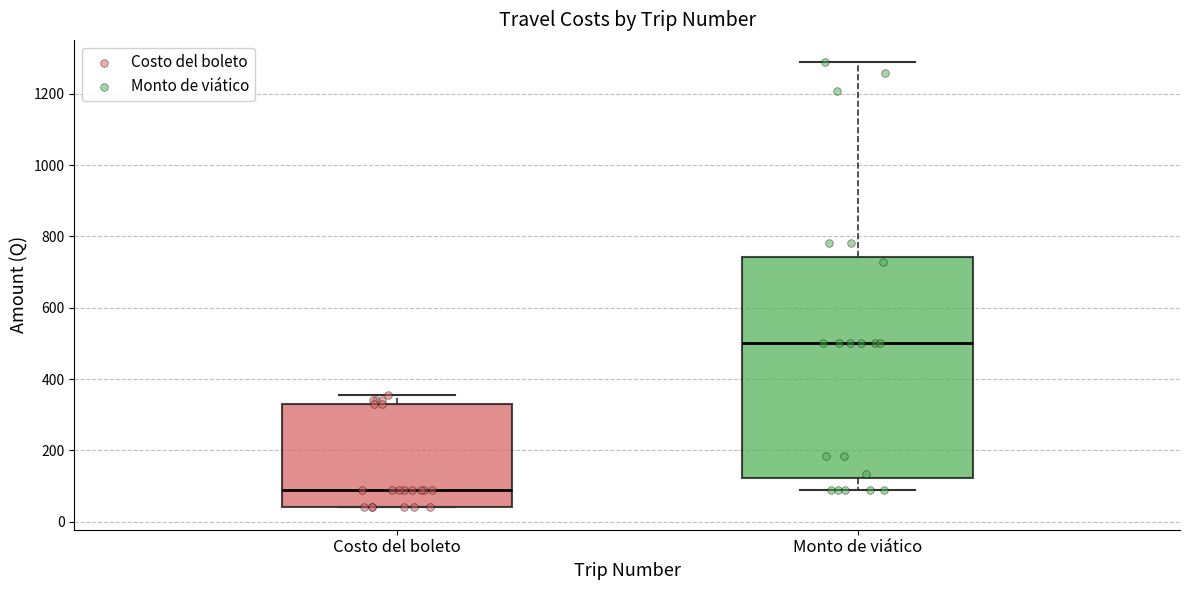

Reading left to right, transcribe this box plot: for each box, give where its median line is, the range the box spans, and where its two whiskers end, as read against the y-axis. The values are not printed on the chart, so give them approximately, as read against the axis.

Costo del boleto: median 100, box 40 to 340, whiskers 40 to 360
Monto de viático: median 500, box 120 to 740, whiskers 100 to 1280